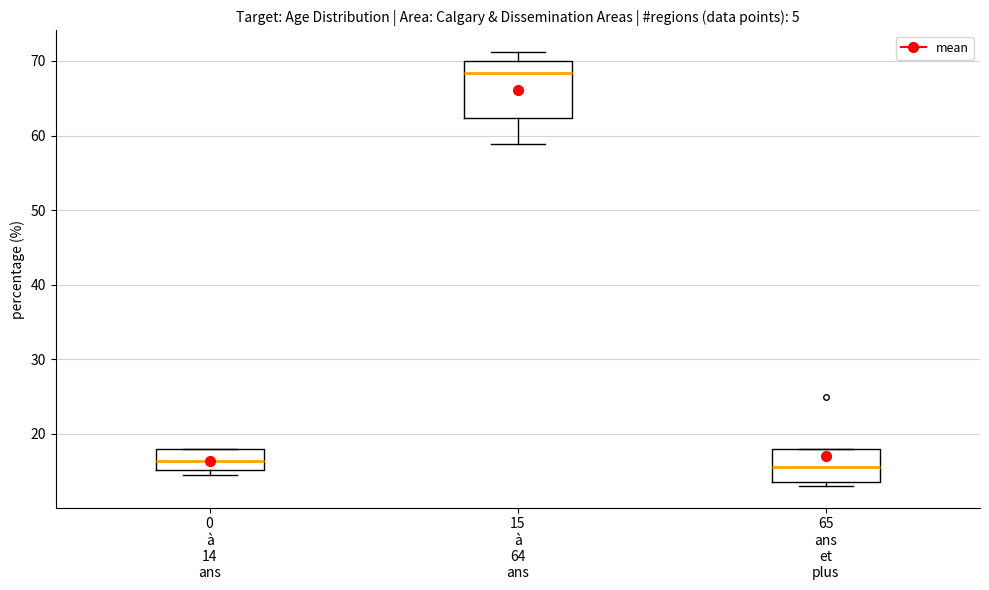

Where does the median line of the box for 15 à 64 ans sit on the y-axis? The values are not printed on the chart, so give them approximately, as read against the axis.

68